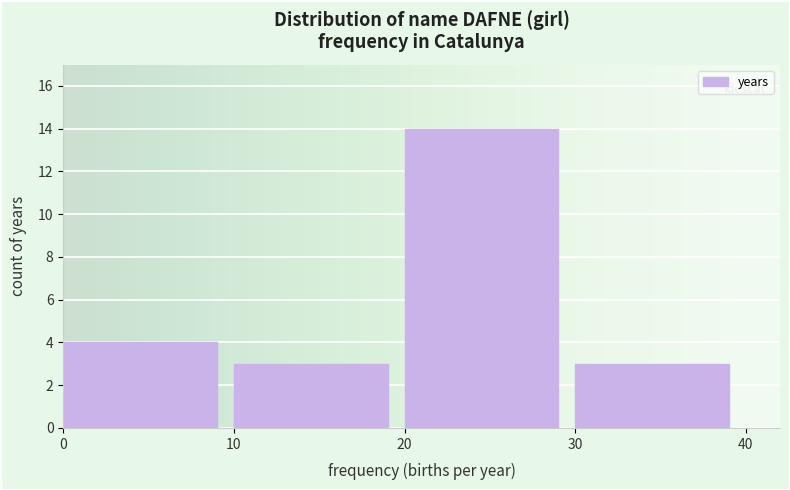

Reading left to right, list all the values displayed in this chart.

4	3	14	3